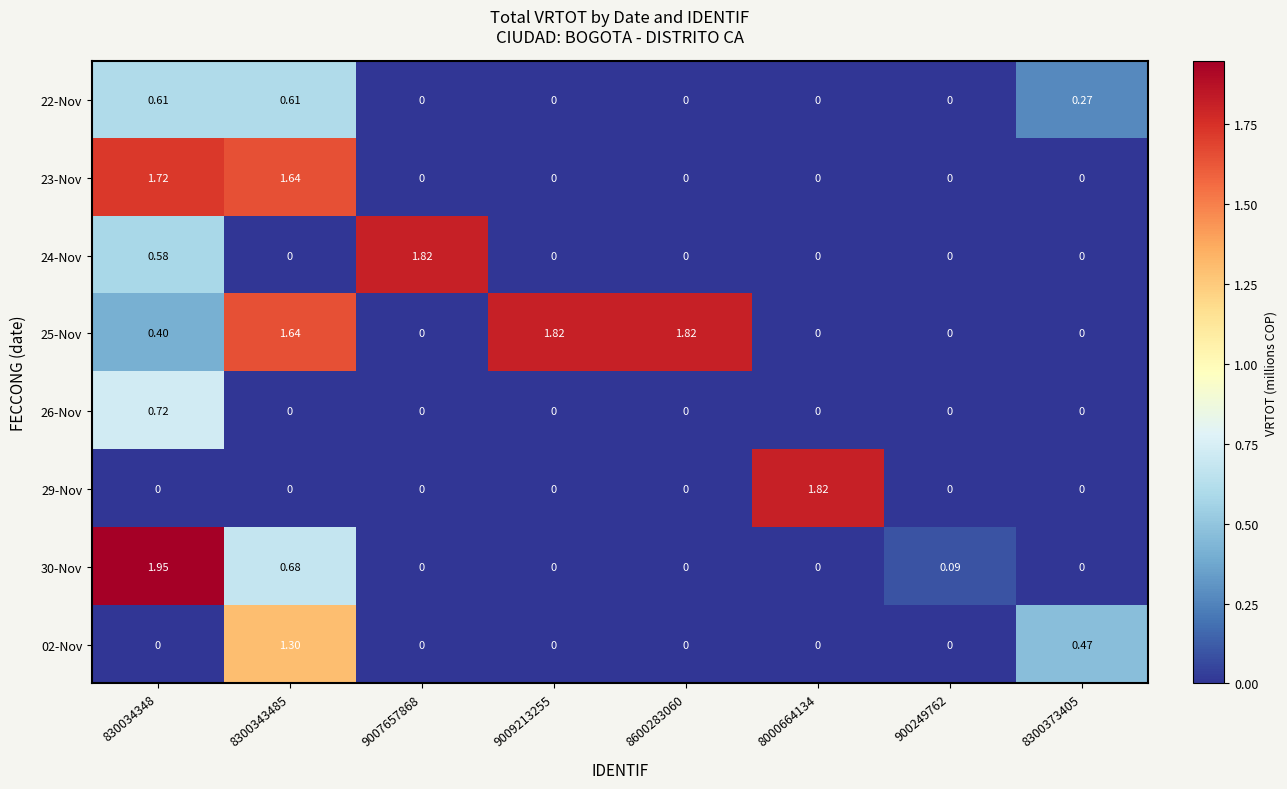

Is the value of 22-Nov at 8300343485 greater than the value of 02-Nov at 8300373405?

Yes